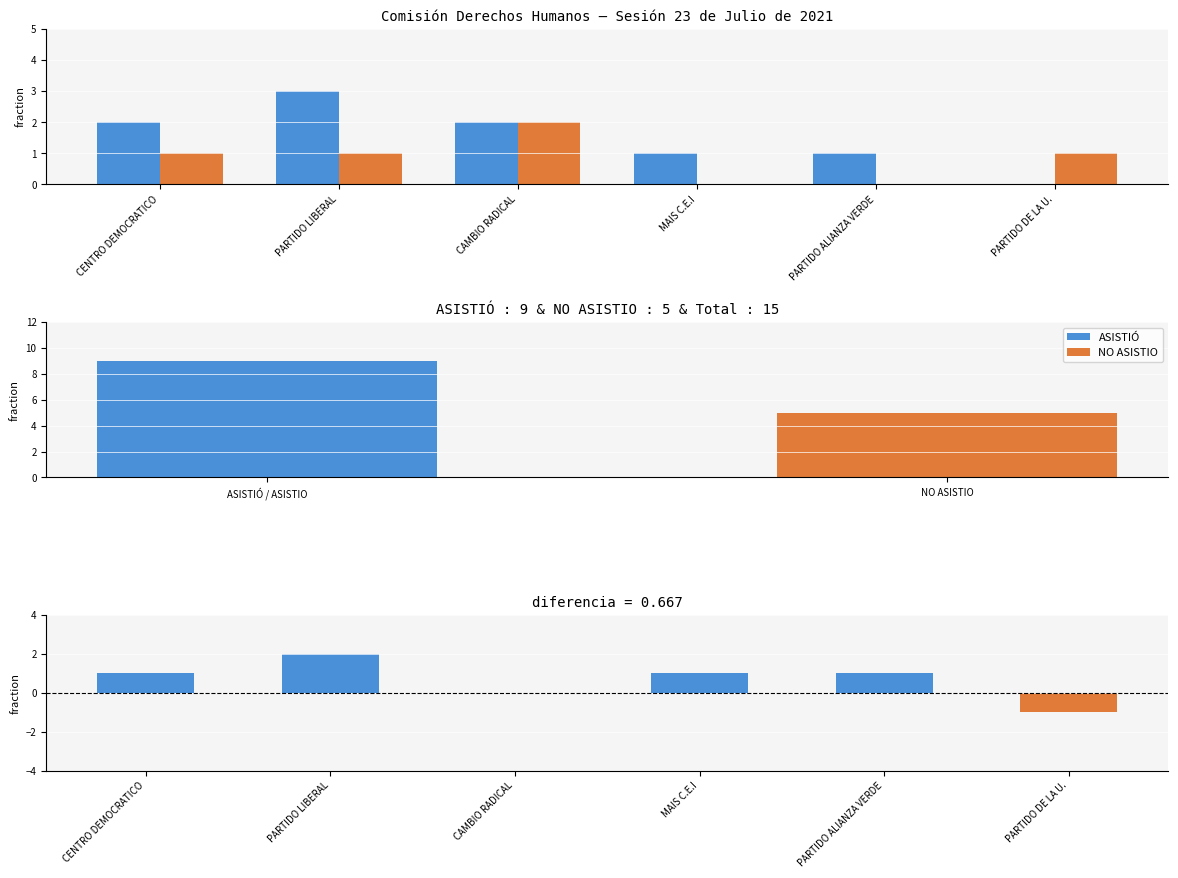

True or false: NO ASISTIO has a value of 1 at PARTIDO LIBERAL.

True